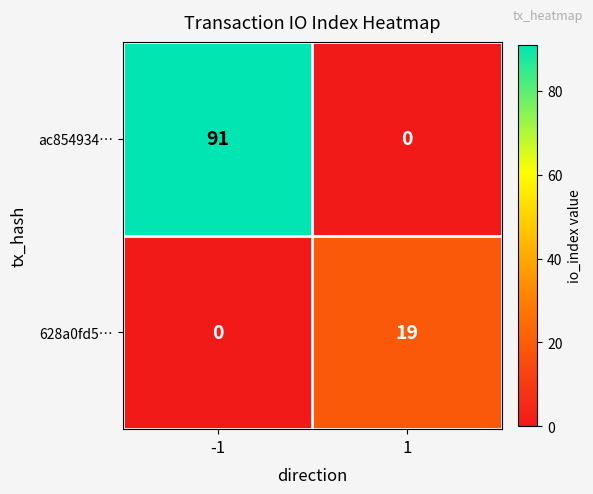

Count the number of data series in this chart.

2